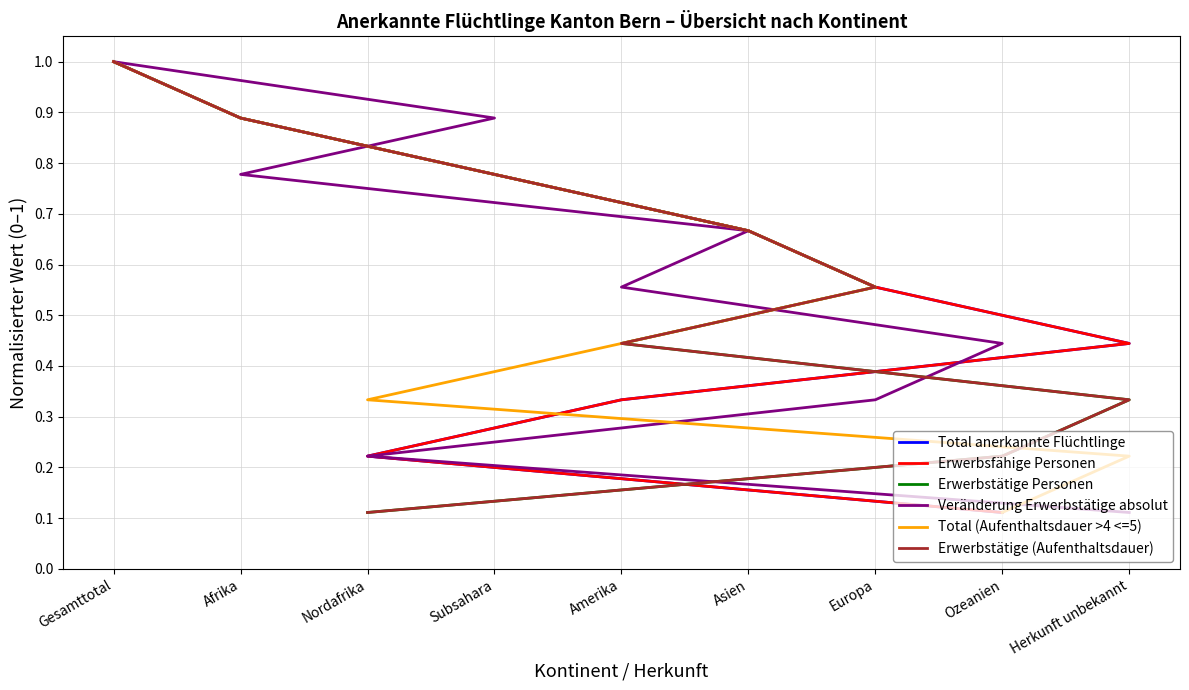

Which series has the widest spread of values?

Total anerkannte Flüchtlinge